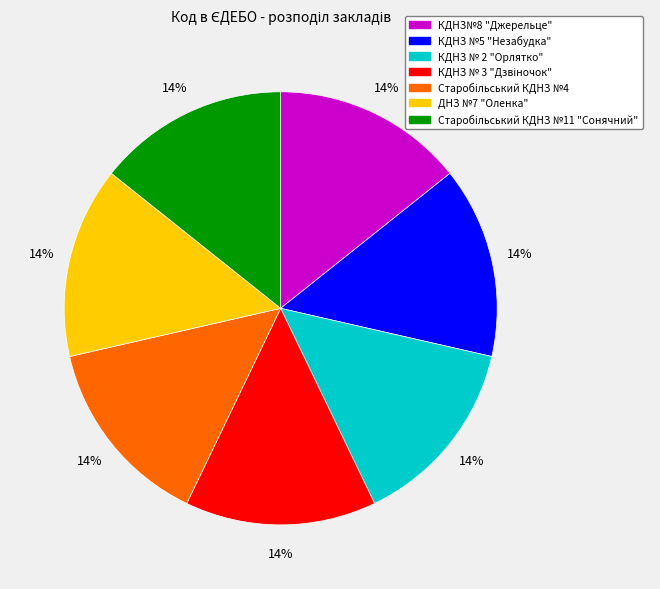

Is it true that КДНЗ№8 "Джерельце" is 19% of the pie?

False